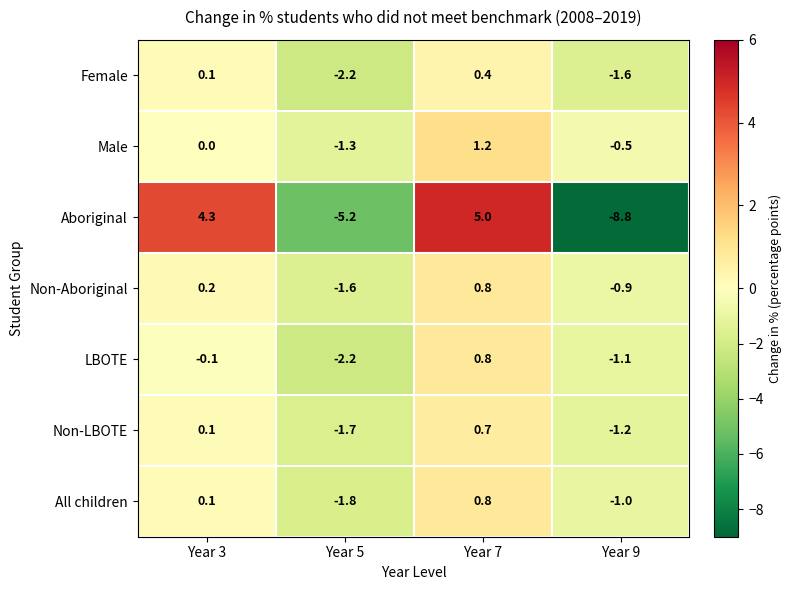

What is the minimum value shown in the chart?

-8.8